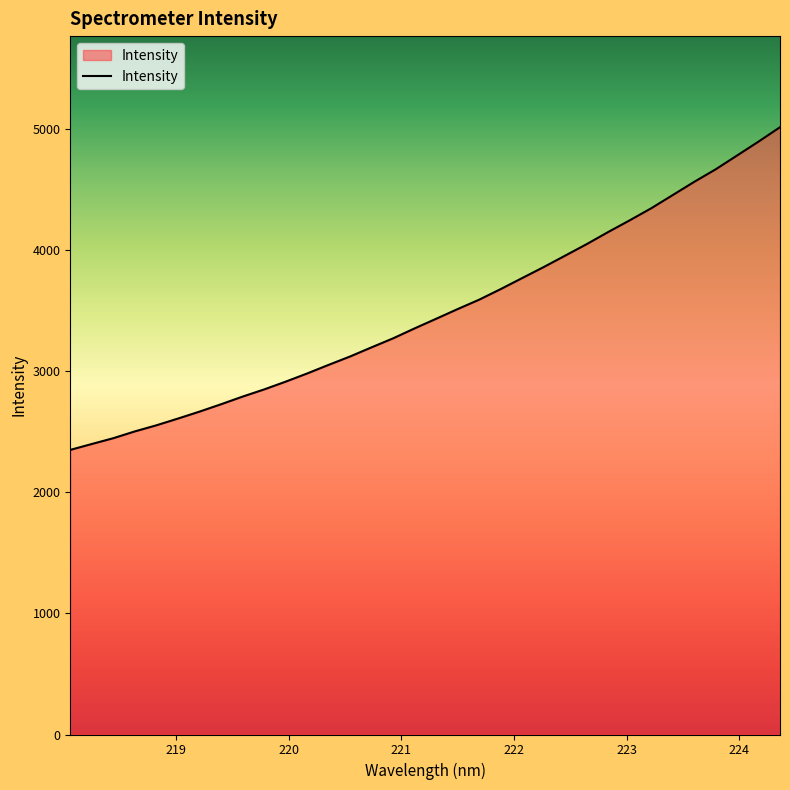

What is the smallest value displayed?

2350.7